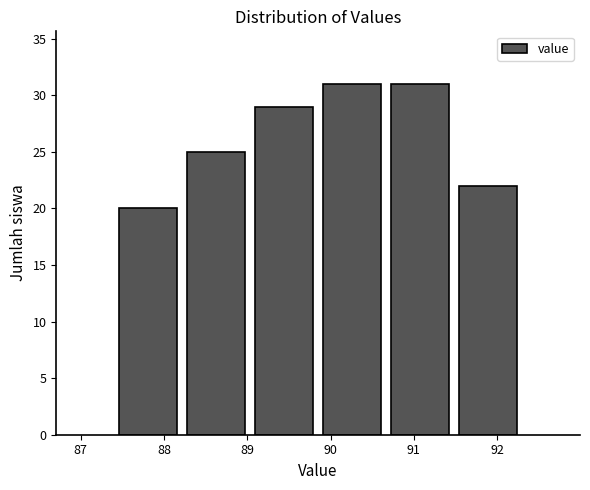

Reading left to right, transcribe this chart: for each bar, give the range it covers on the x-axis and its height. Neither the bar edges nor the heights are printed on the chart, so give them approximately, as read against the axes.

87.4 to 88.2: 20
88.2 to 89.0: 25
89.0 to 89.9: 29
89.9 to 90.7: 31
90.7 to 91.5: 31
91.5 to 92.3: 22